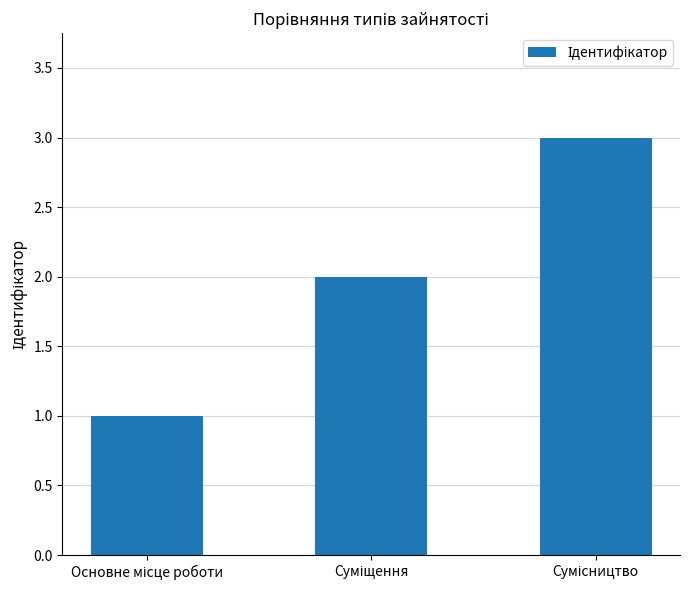

What is the sum of all values?

6